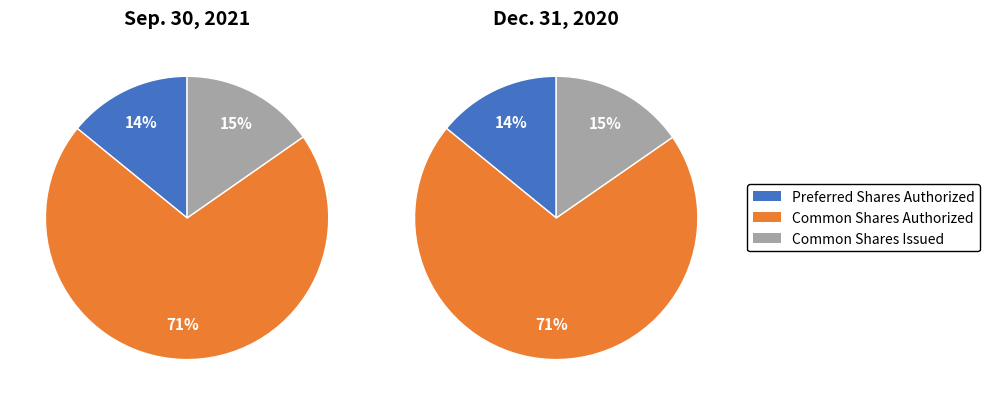

What is the total percentage of Common Shares Issued and Preferred Shares Authorized?

29.4%